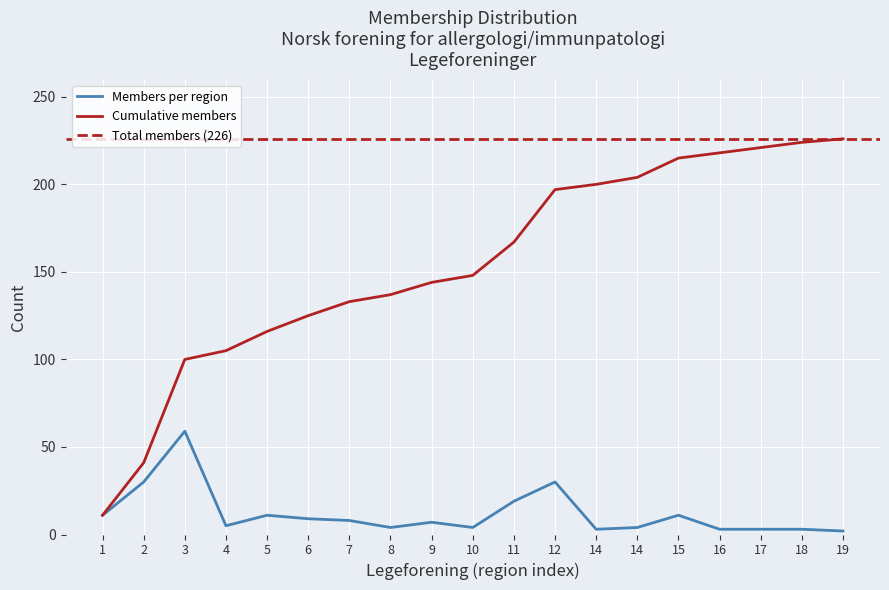

Is it true that the value at 7 is 8?

True